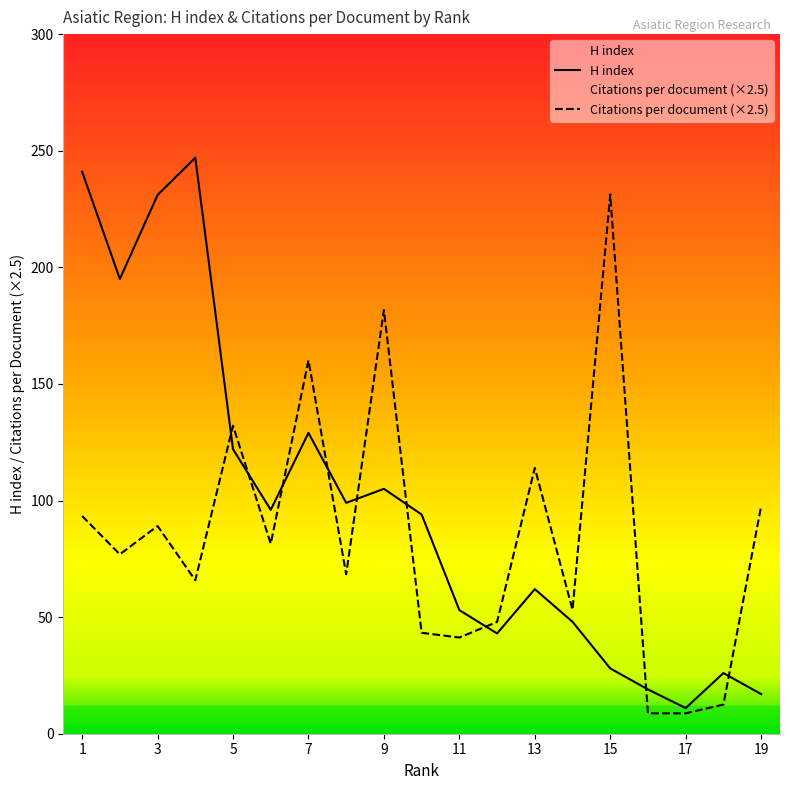

What is the lowest value of the Citations per document series?

8.8